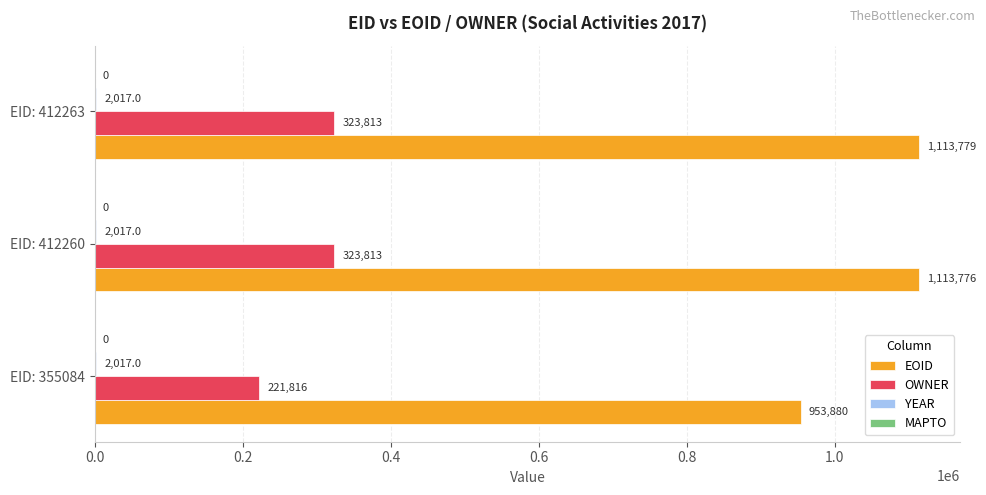

True or false: EOID has a value of 1113779 at EID: 412263.

True